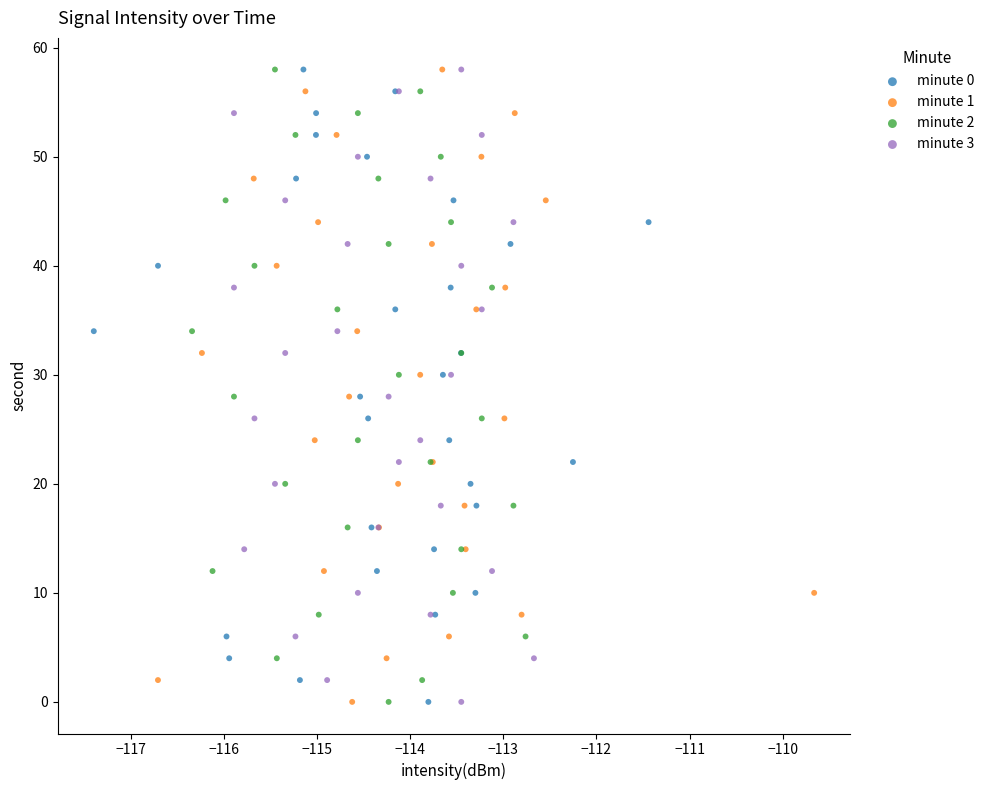

What are all the series names shown in the legend?

minute 0, minute 1, minute 2, minute 3